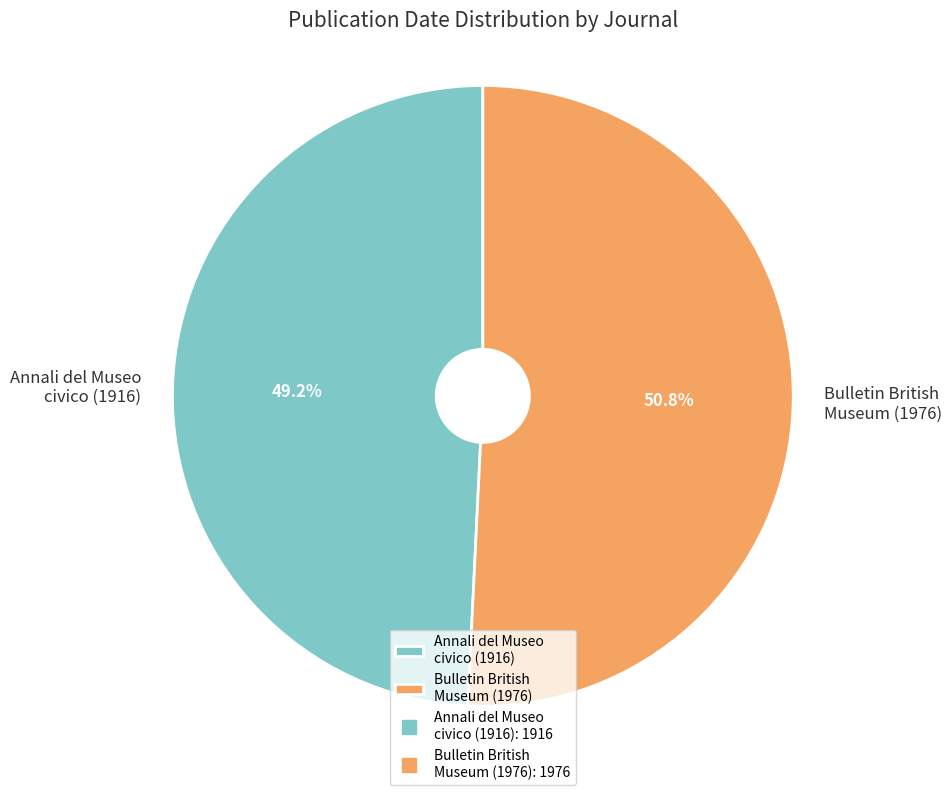

Approximately how many times larger is the value at Bulletin British Museum (1976) compared to Annali del Museo civico (1916)?

1.0